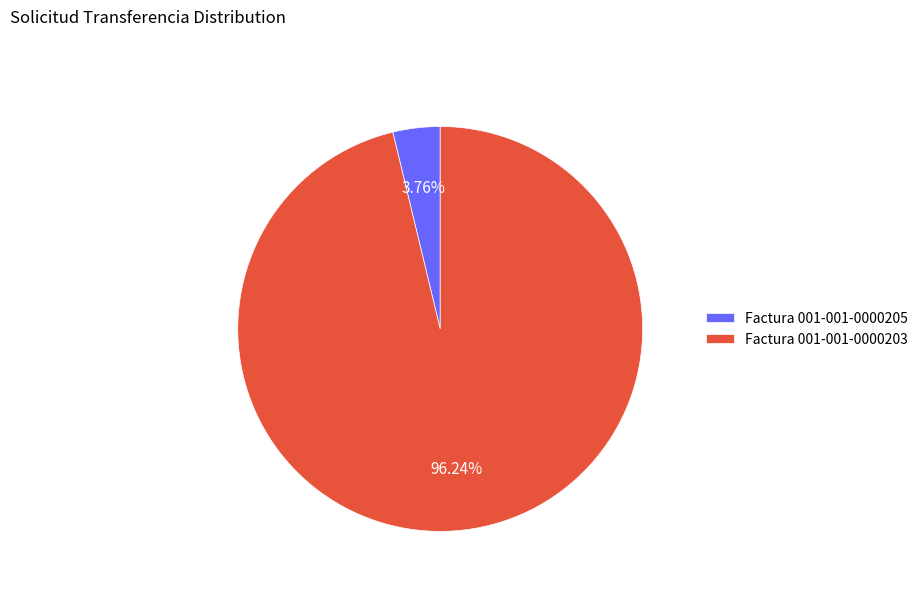

What portion of the pie excludes Factura 001-001-0000205?

96.2%